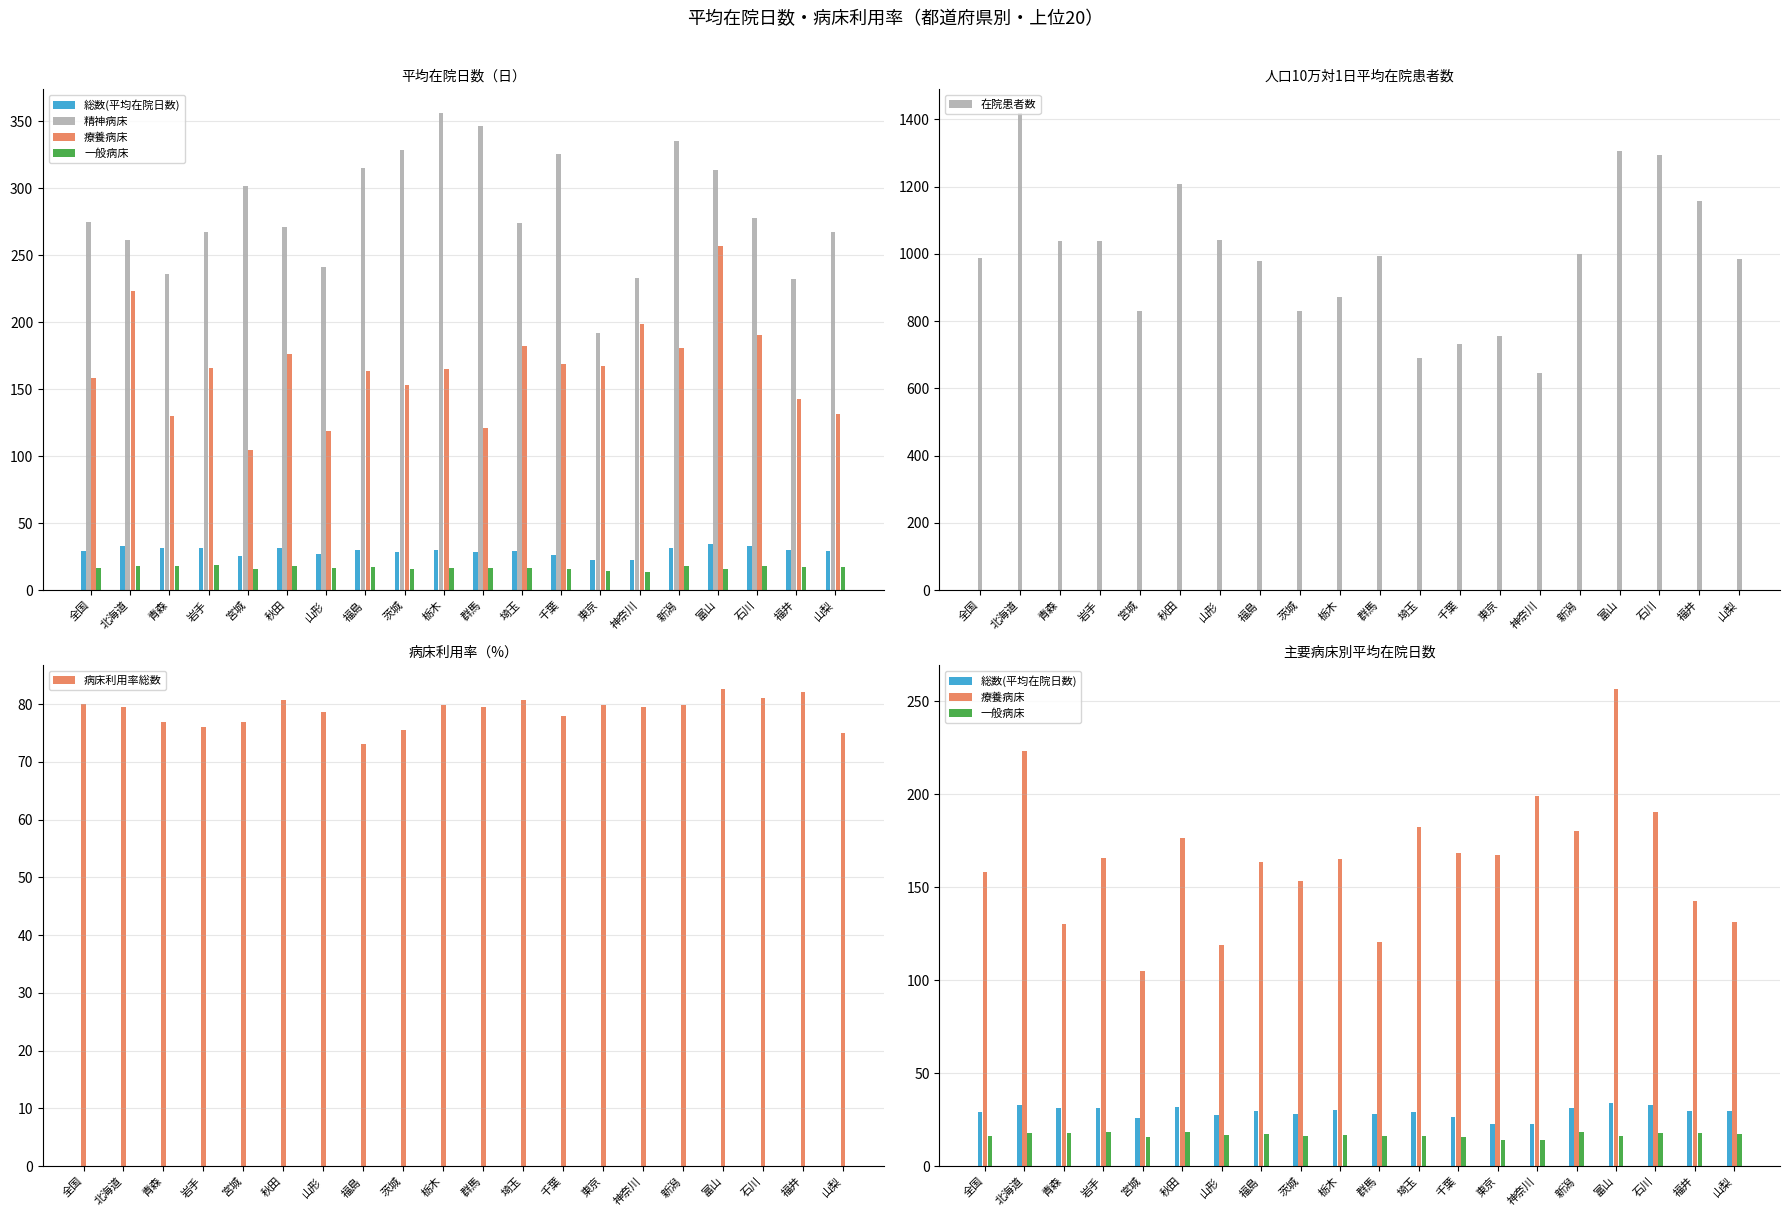

At how many categories does at least one series exceed 488?

20